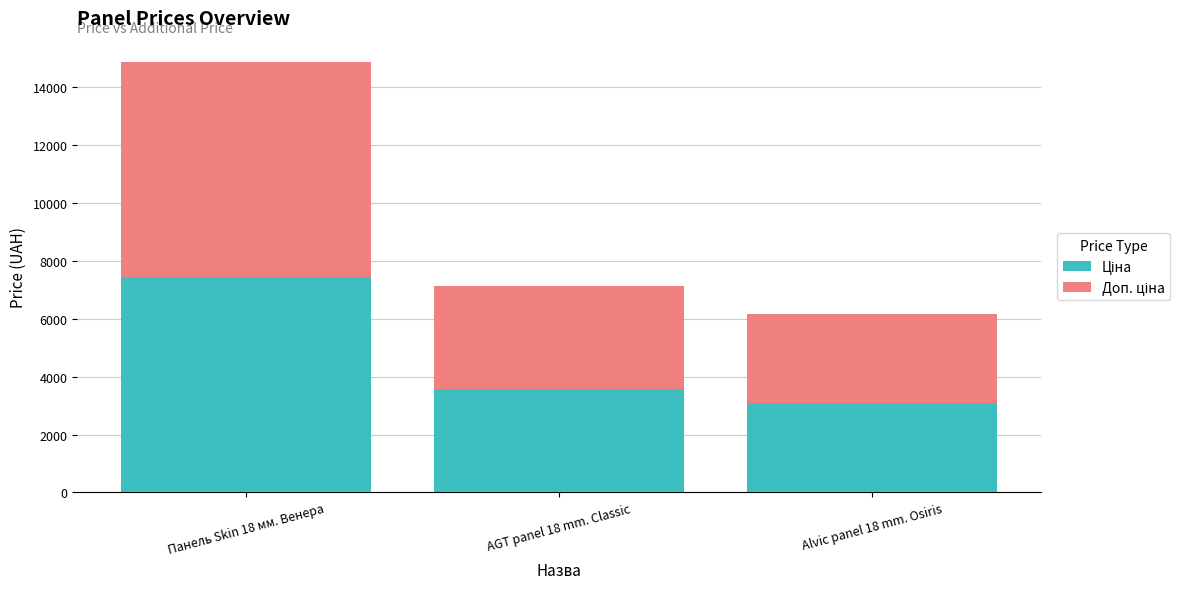

What is the total value across all series at Панель Skin 18 мм. Венера?

14872.3